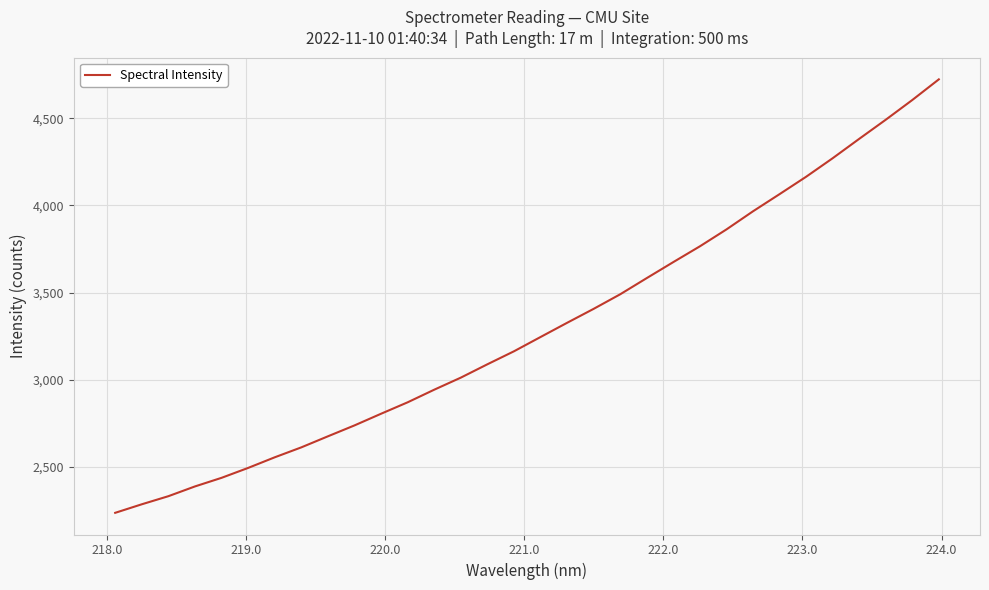

What is the difference between the maximum and minimum values?

2485.0